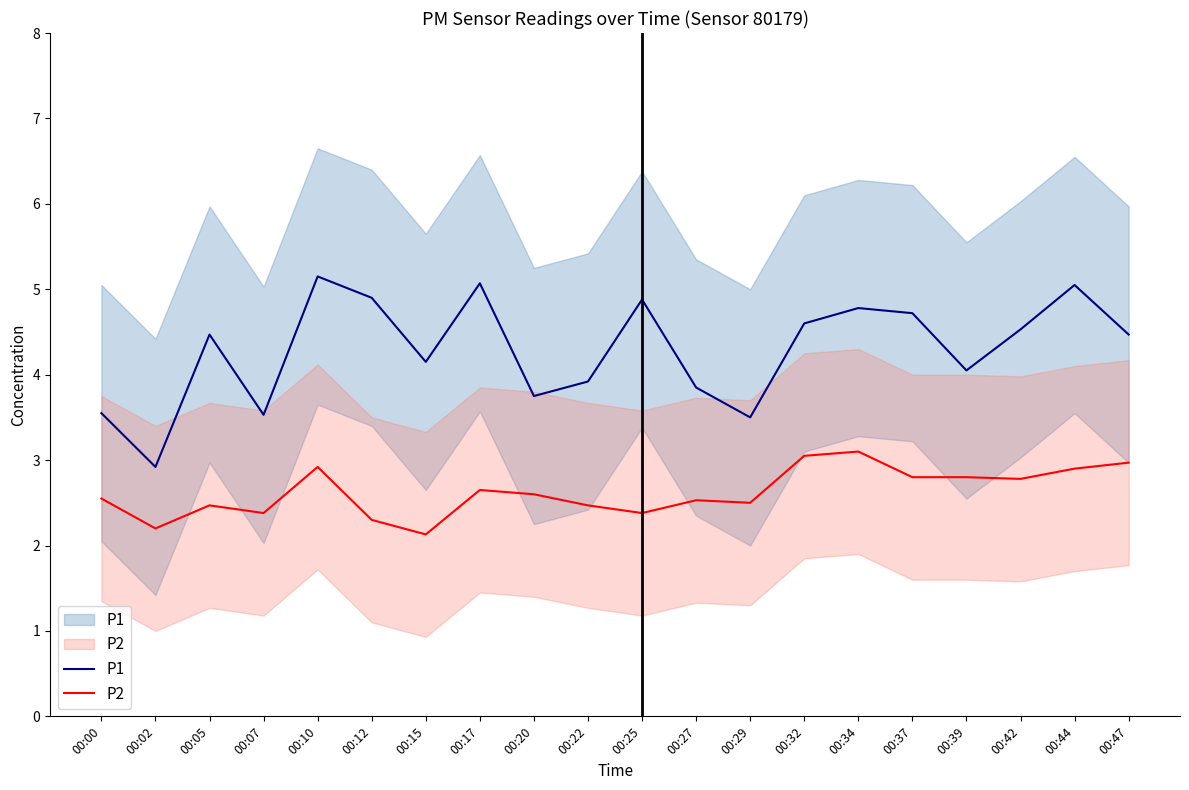

Reading left to right, what are all the values shown in this chart?

P1: 3.5	2.9	4.5	3.5	5.2	4.9	4.2	5.1	3.8	3.9	4.9	3.9	3.5	4.6	4.8	4.7	4.0	4.5	5.0	4.5
P2: 2.5	2.2	2.5	2.4	2.9	2.3	2.1	2.6	2.6	2.5	2.4	2.5	2.5	3.0	3.1	2.8	2.8	2.8	2.9	3.0